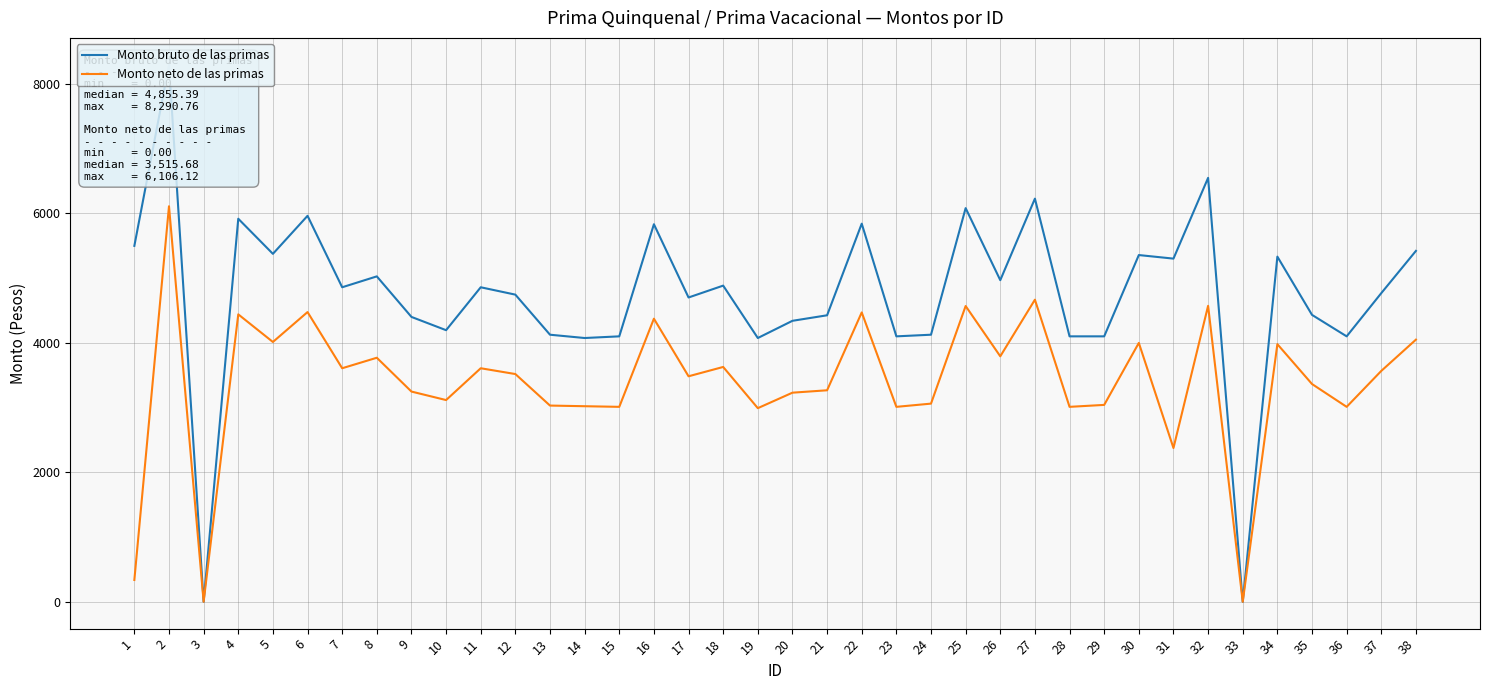

The value of Monto bruto de las primas at 5 is 5371.4. True or false?

True